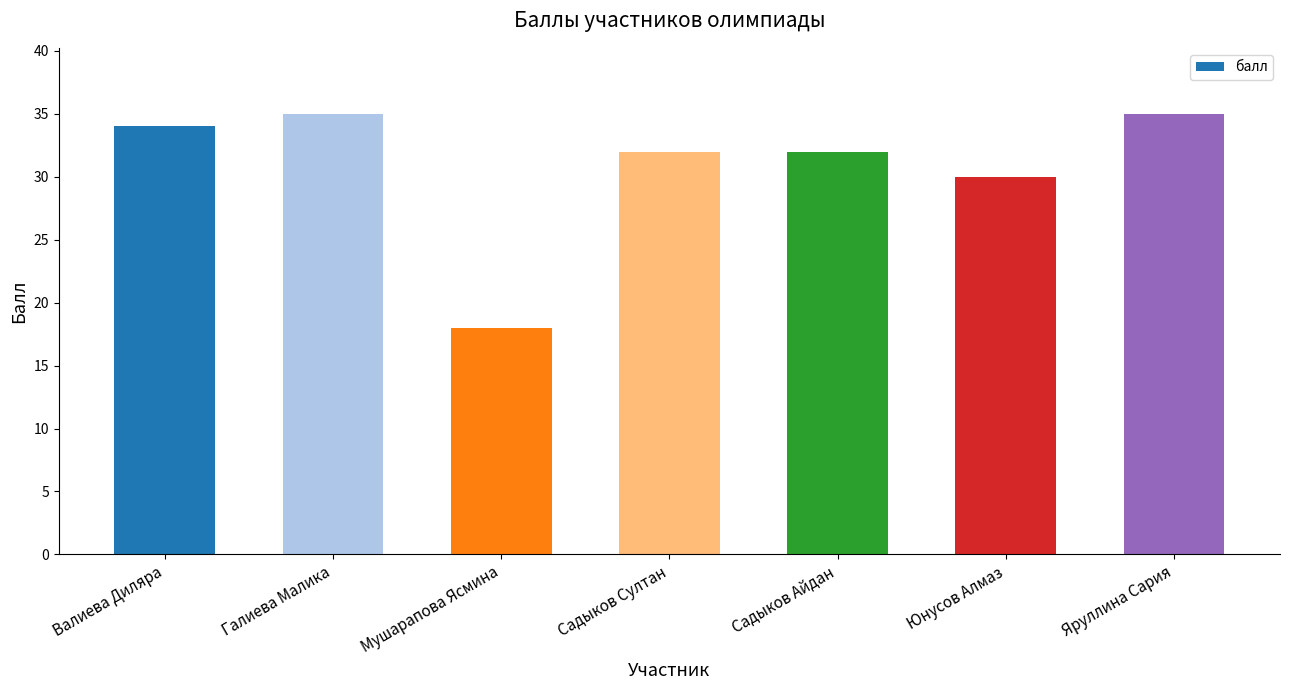

What is the label of the 7th bar from the right?

Валиева Диляра